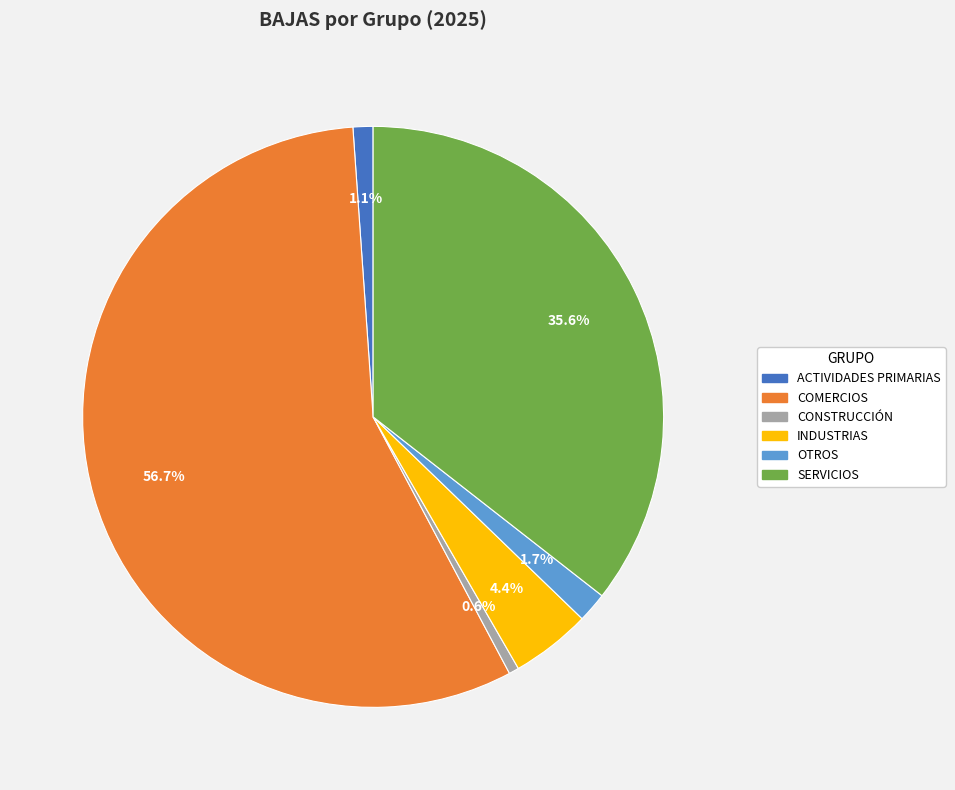

Is there a majority slice in this chart?

Yes